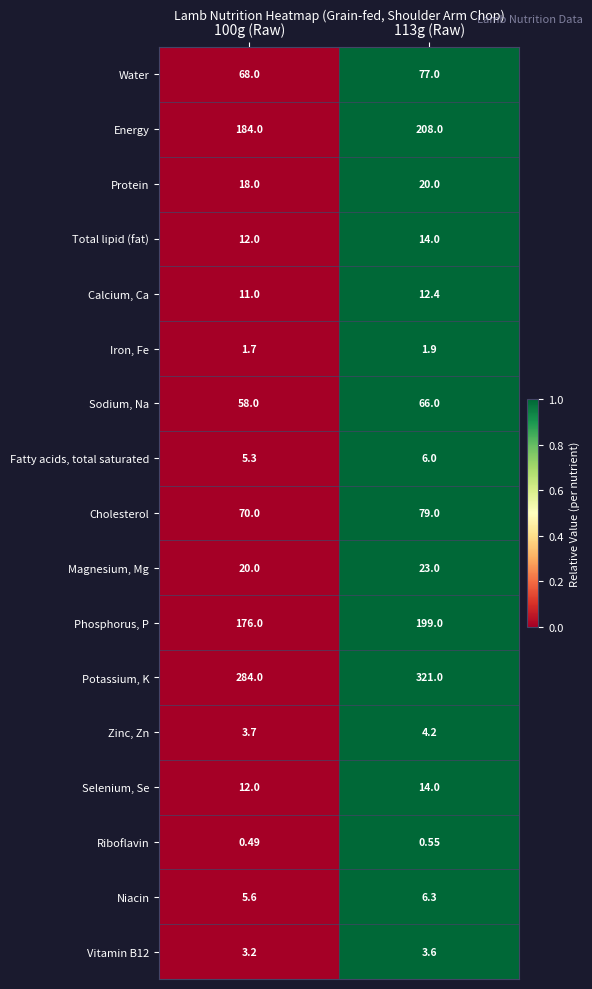

Is the value of Niacin at 100g (Raw) greater than the value of Iron, Fe at 113g (Raw)?

Yes